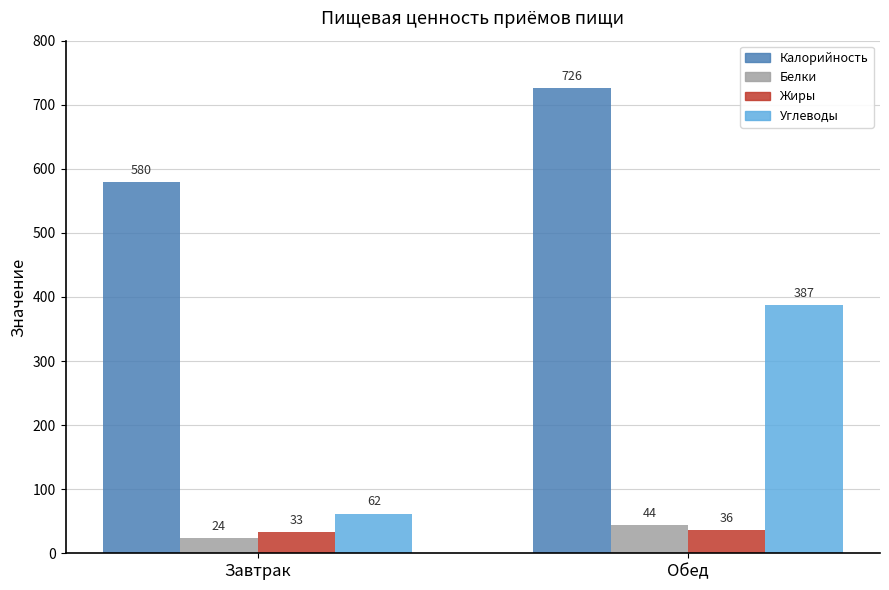

True or false: Углеводы has a value of 62 at Завтрак.

True